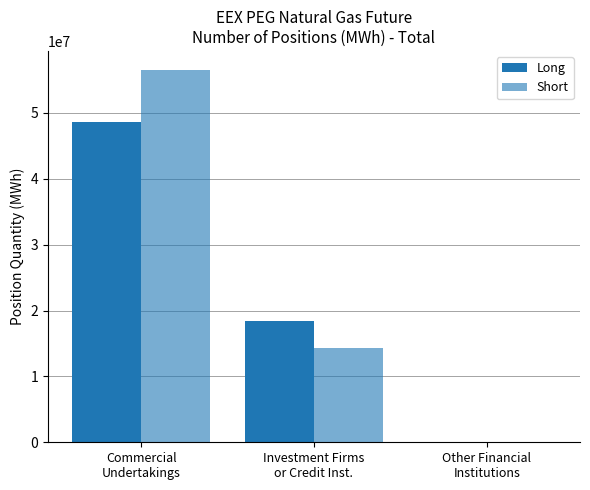

Is it true that Short equals 0 at Other Financial
Institutions?

True